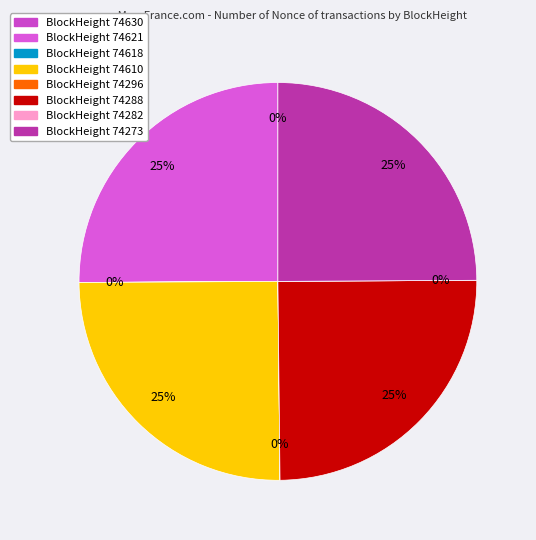

Rank the categories by value from highest to lowest.

74621, 74610, 74288, 74273, 74630, 74618, 74296, 74282